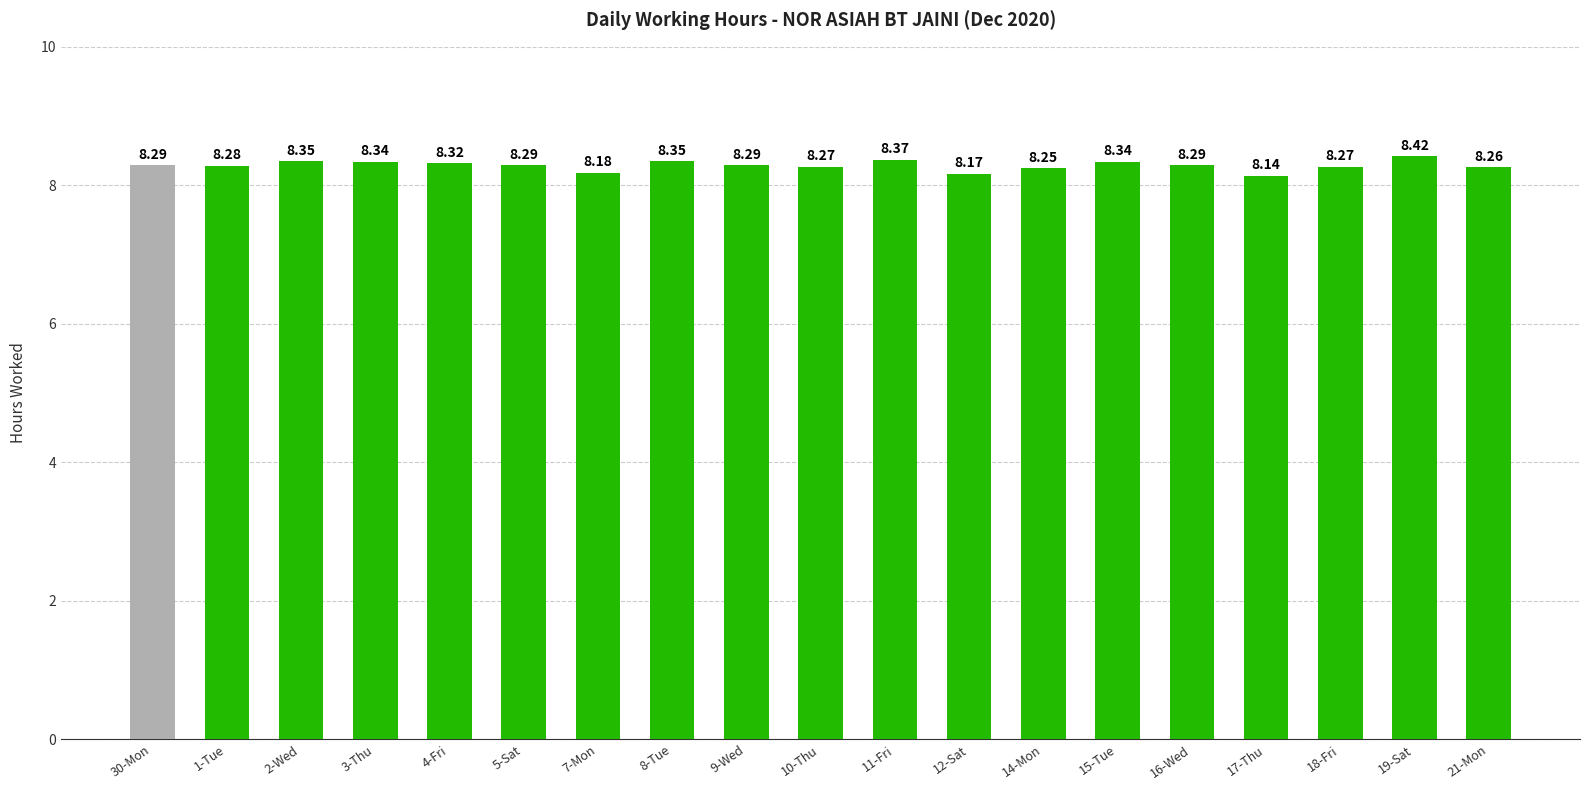

How many bars are there in total?

19